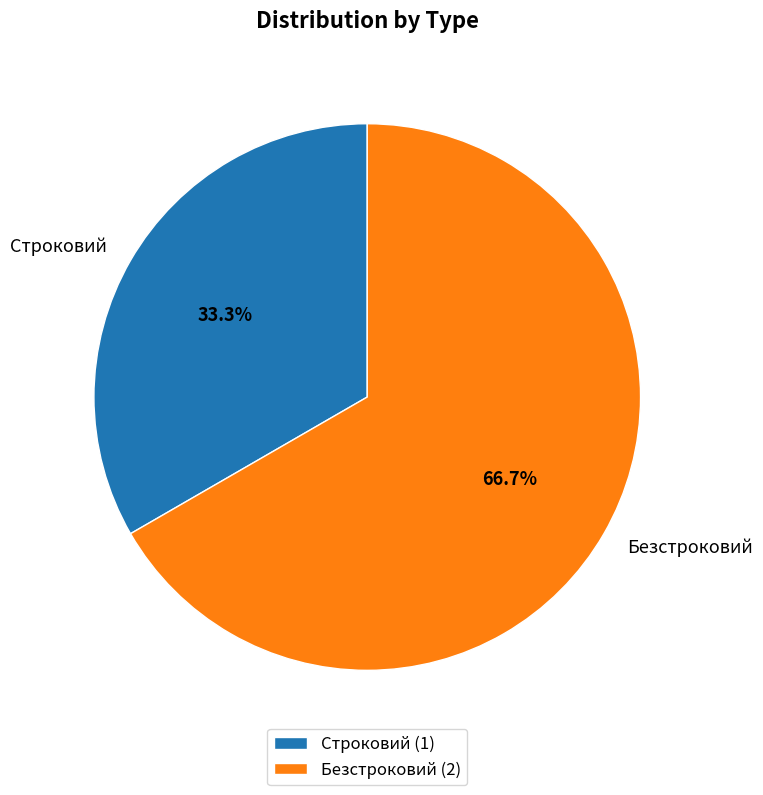

What percentage is the Безстроковий slice, to the nearest percent?

67%